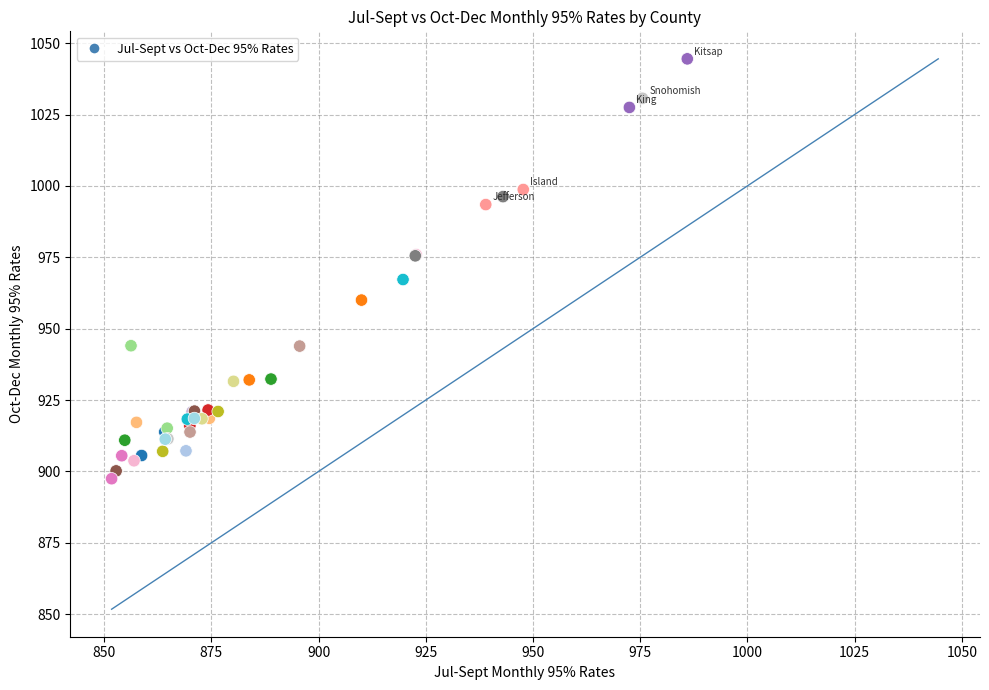

What Y value in the scatter plot is closest to 970?

967.2